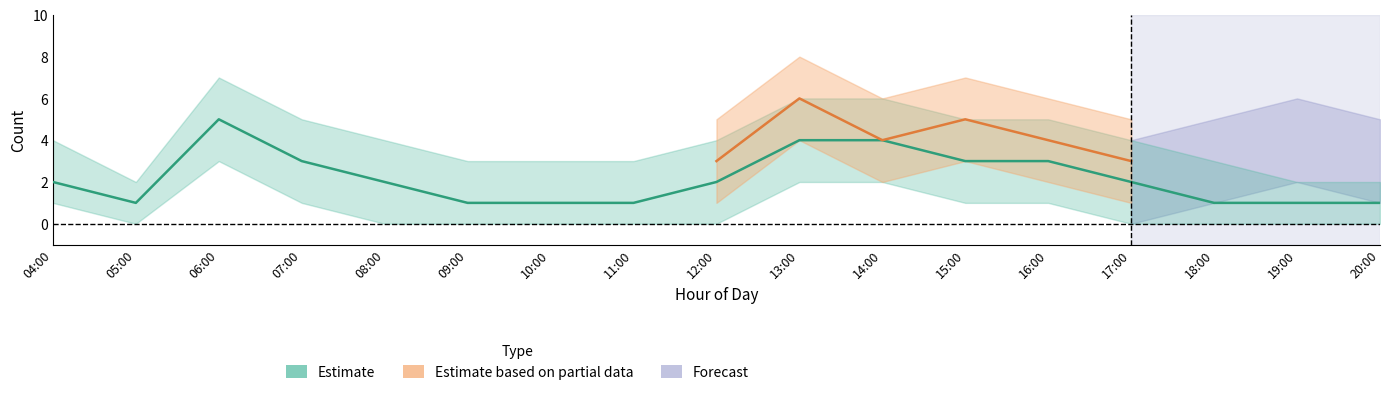

At which category is the sum across all series the highest?

13:00